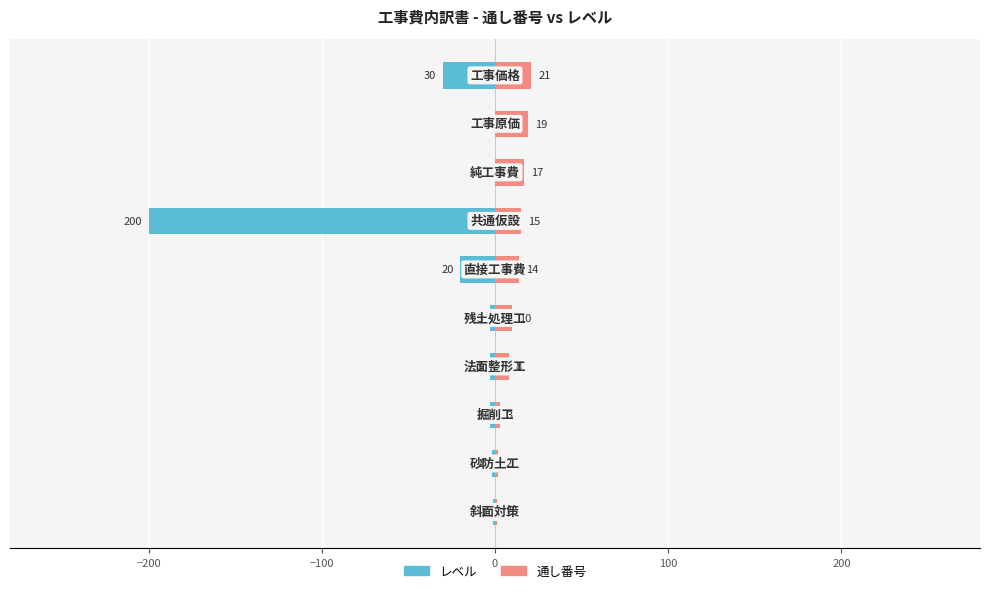

How many series are shown in this chart?

2